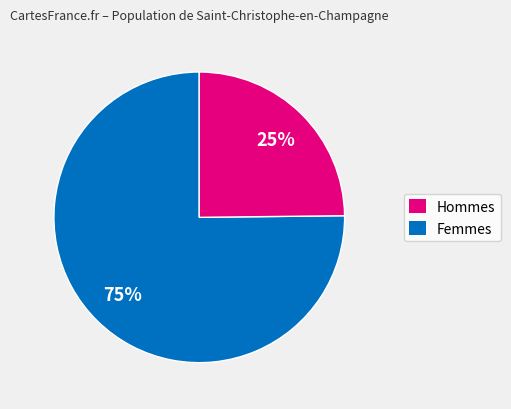

Is it true that Femmes is 25% of the pie?

True